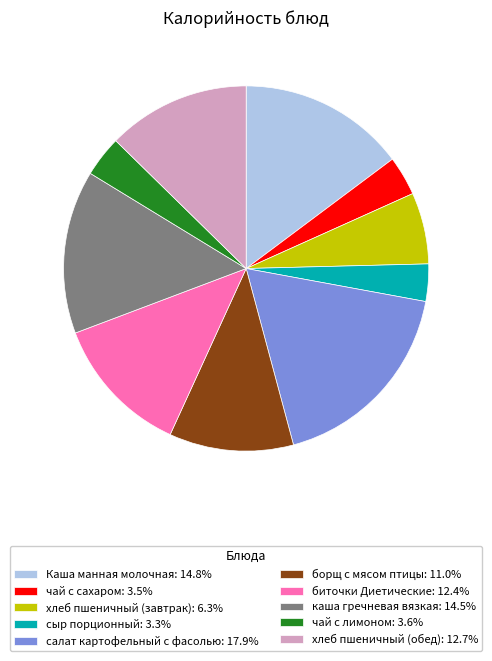

Approximately how many times larger is the value at чай с сахаром compared to каша гречневая вязкая?

0.2